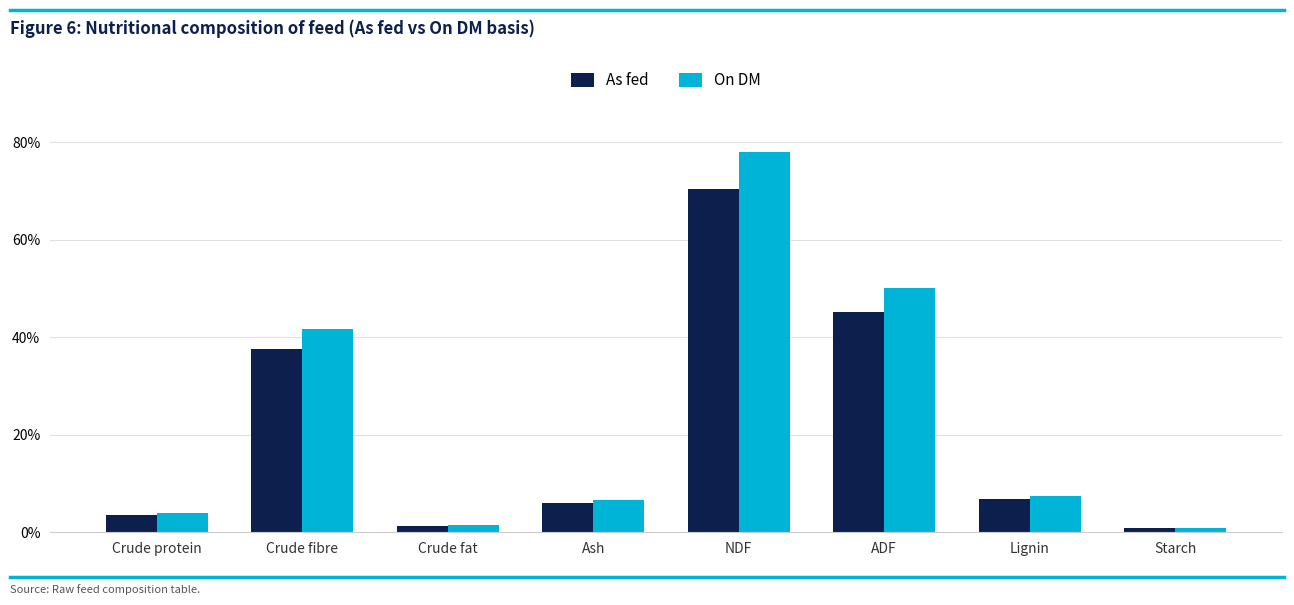

Reading left to right, what are all the values shown in this chart?

As fed: Crude protein=3.5	Crude fibre=37.5	Crude fat=1.3	Ash=6.0	NDF=70.4	ADF=45.1	Lignin=6.8	Starch=0.8
On DM: Crude protein=3.9	Crude fibre=41.6	Crude fat=1.4	Ash=6.6	NDF=78.0	ADF=50.0	Lignin=7.5	Starch=0.8